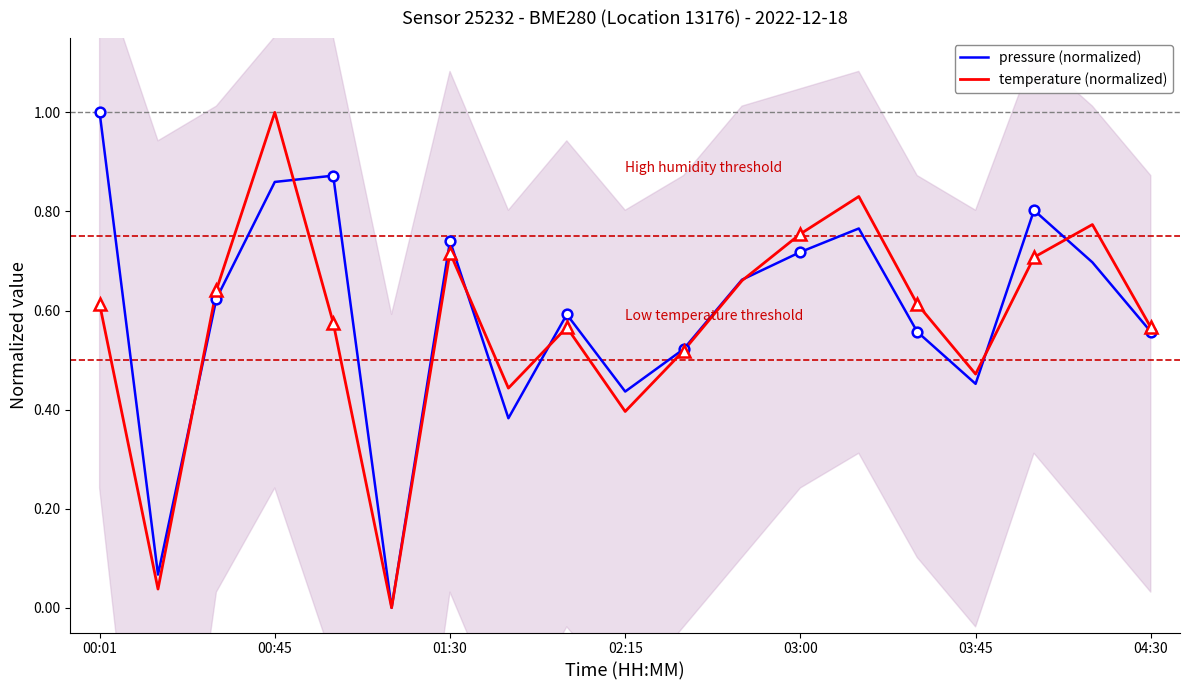

What is the maximum value for pressure (normalized)?

1.0